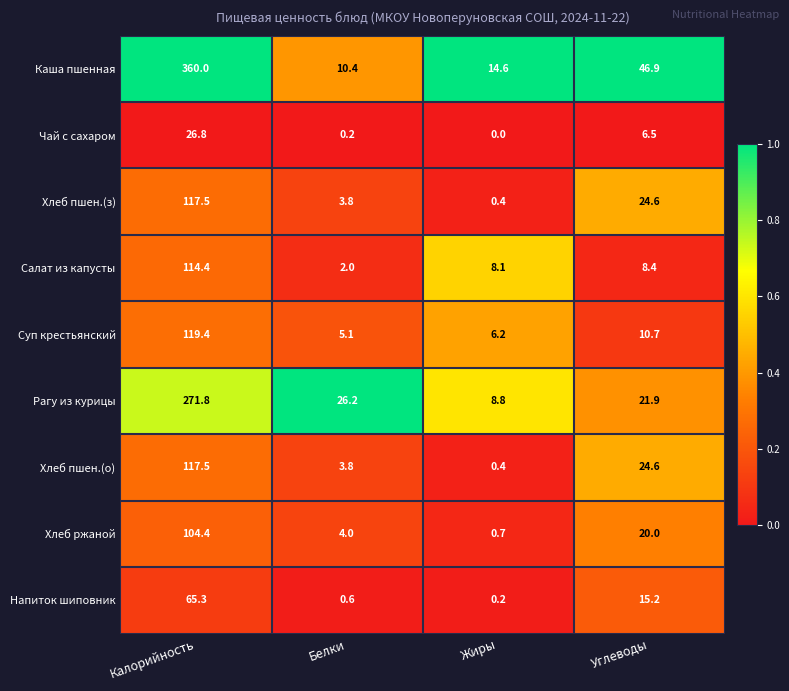

What is the difference between the second highest and second lowest values in the Каша пшенная series?

32.3